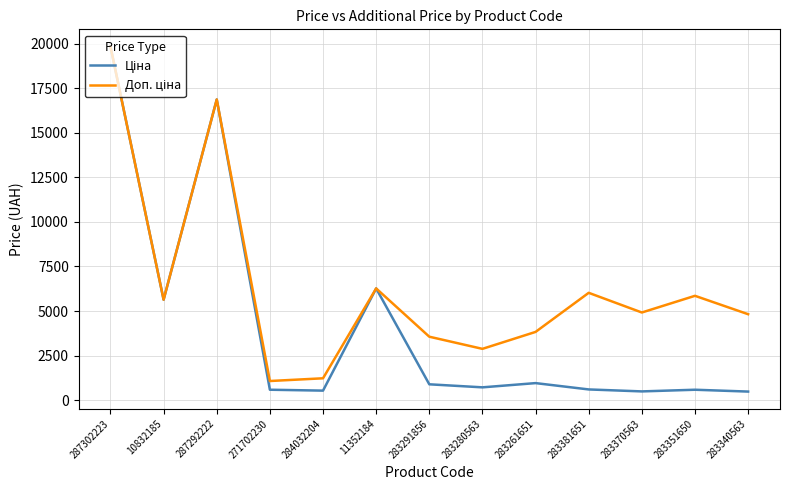

At which category is the sum across all series the highest?

287302223